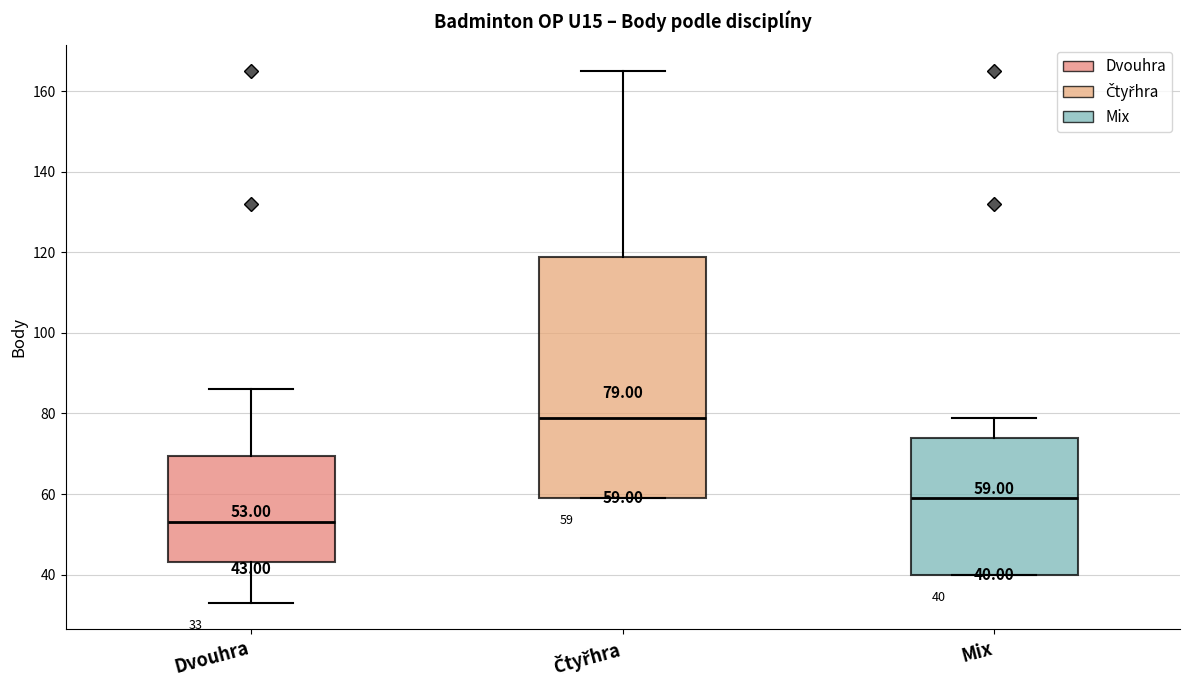

Which box's median line is the highest?

Čtyřhra